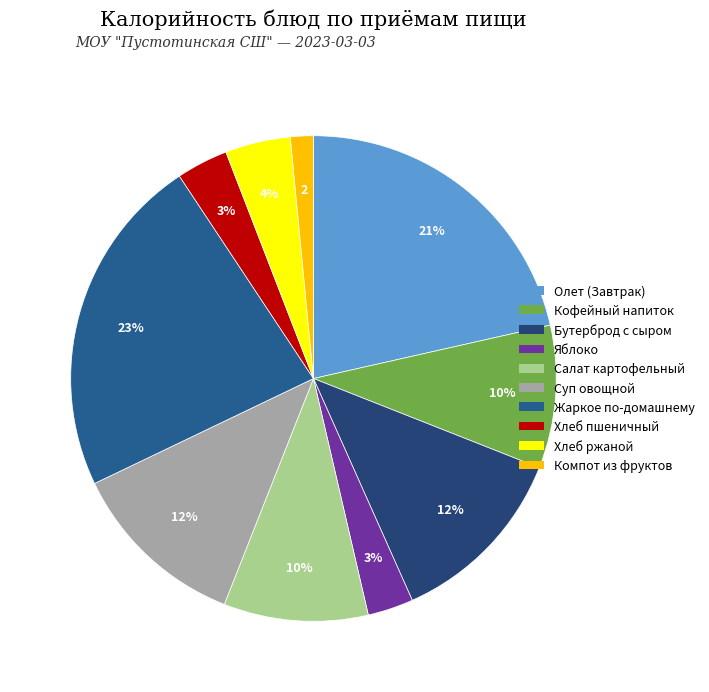

How many slices are in this pie chart?

10